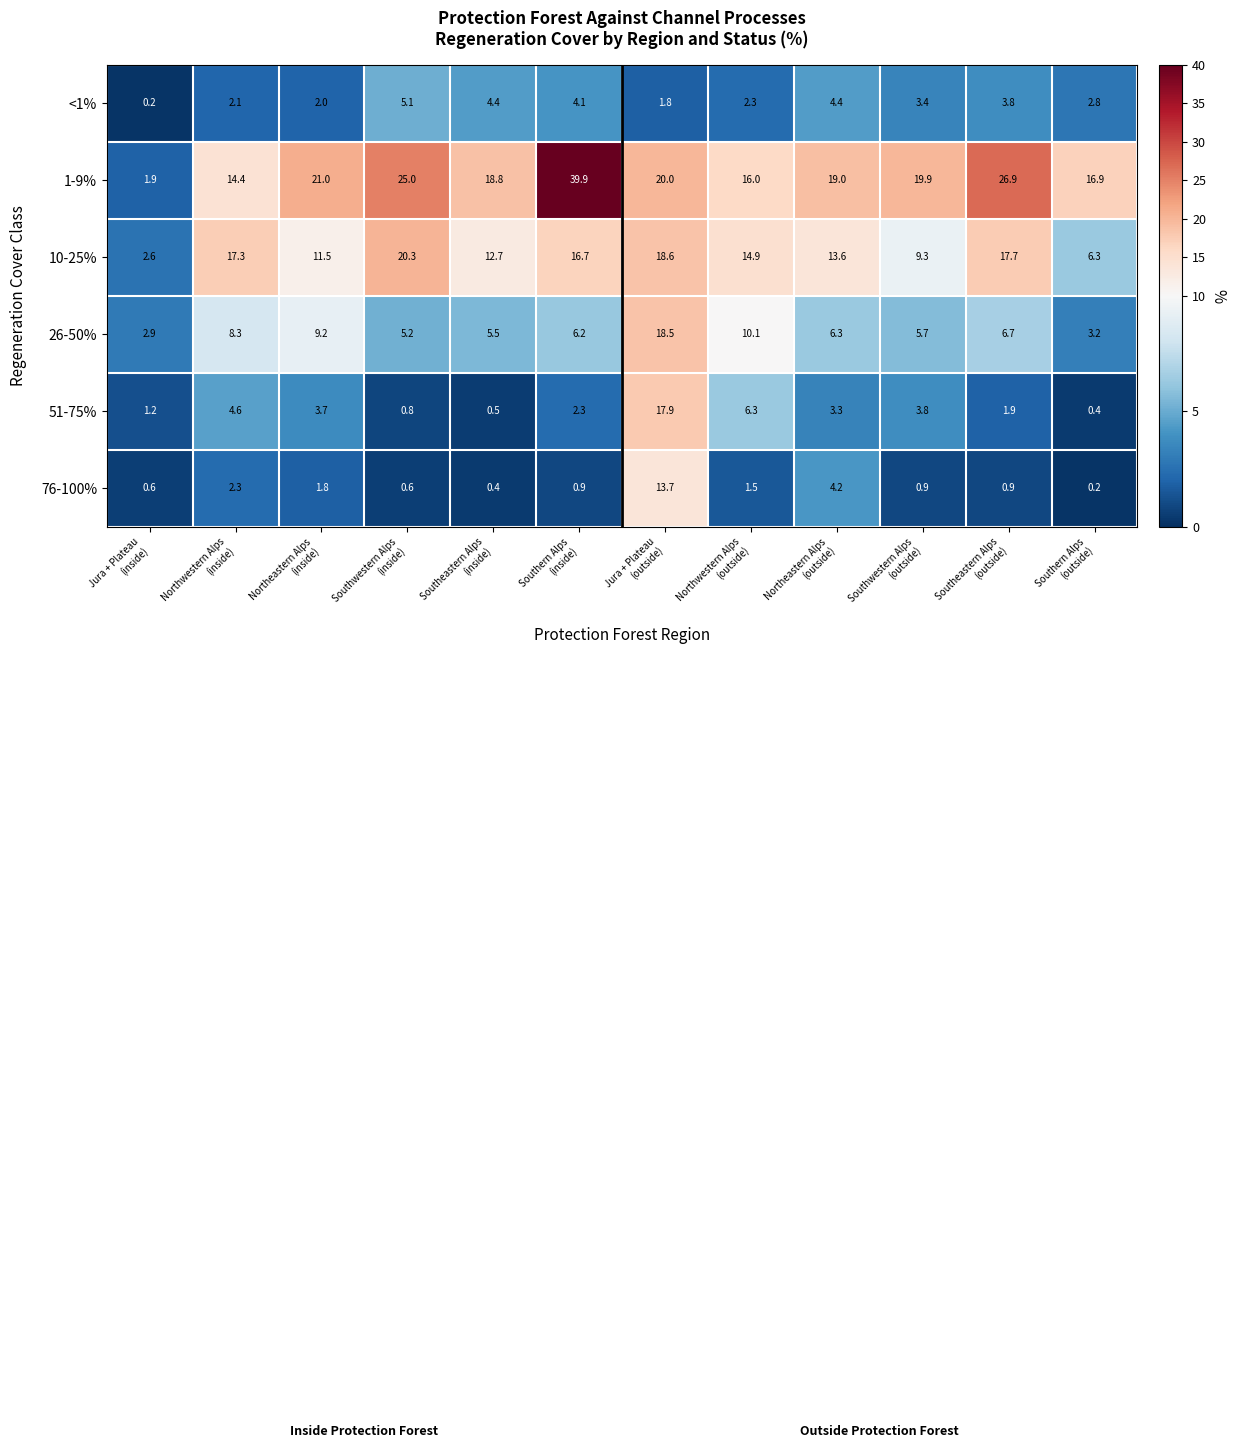

What is the difference between the second highest and minimum values in the 1-9% series?

25.0